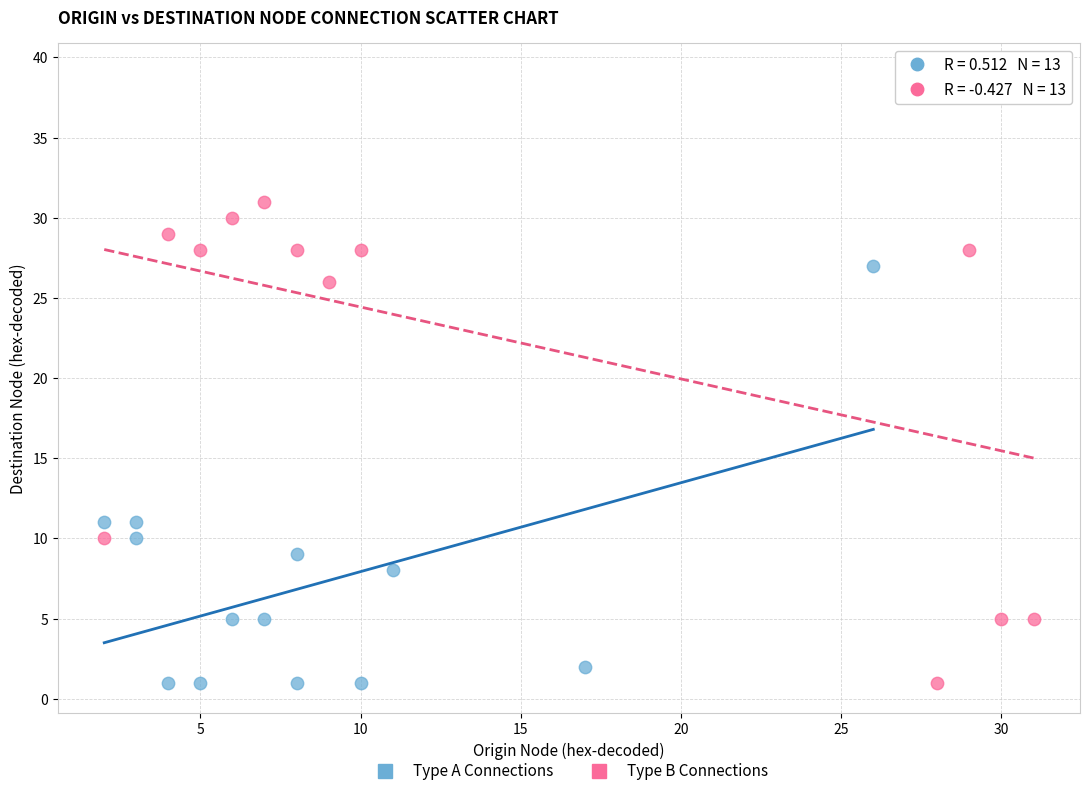

Which series has the widest spread of Y values?

Type B Connections